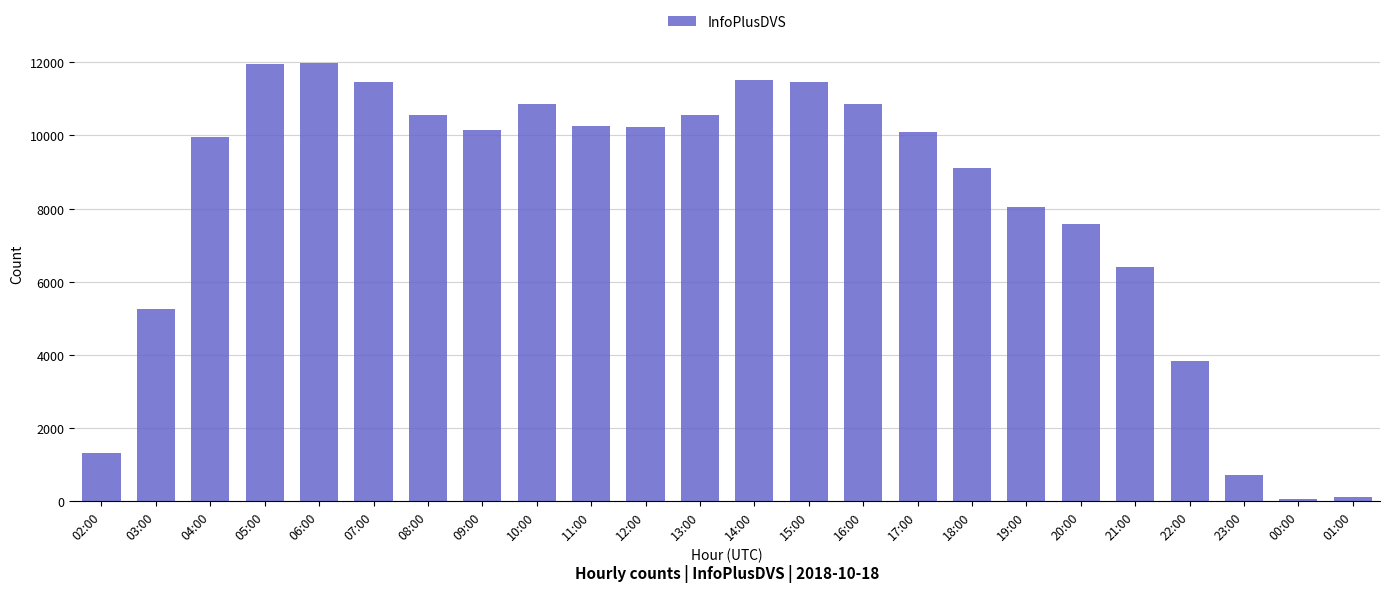

What is the difference between the maximum and minimum values?

11913